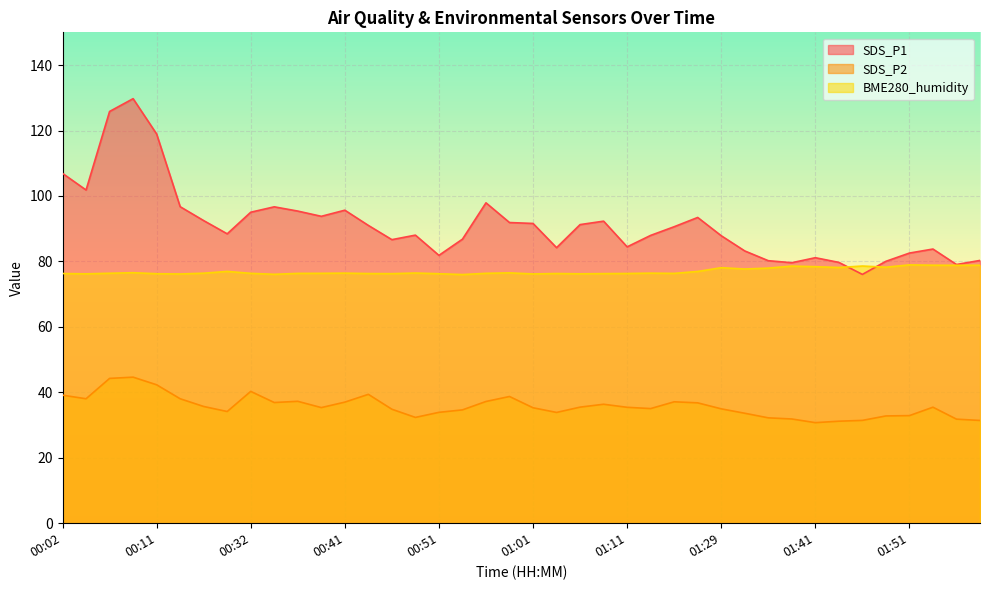

How many data points in SDS_P1 are less than 90?

20